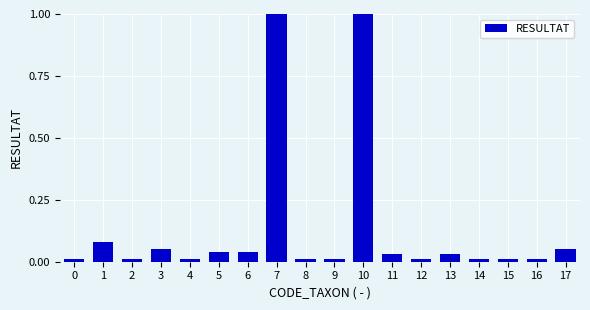

Reading left to right, list all the values displayed in this chart.

0=0.0	1=0.1	2=0.0	3=0.1	4=0.0	5=0.0	6=0.0	7=8.3	8=0.0	9=0.0	10=1.2	11=0.0	12=0.0	13=0.0	14=0.0	15=0.0	16=0.0	17=0.1